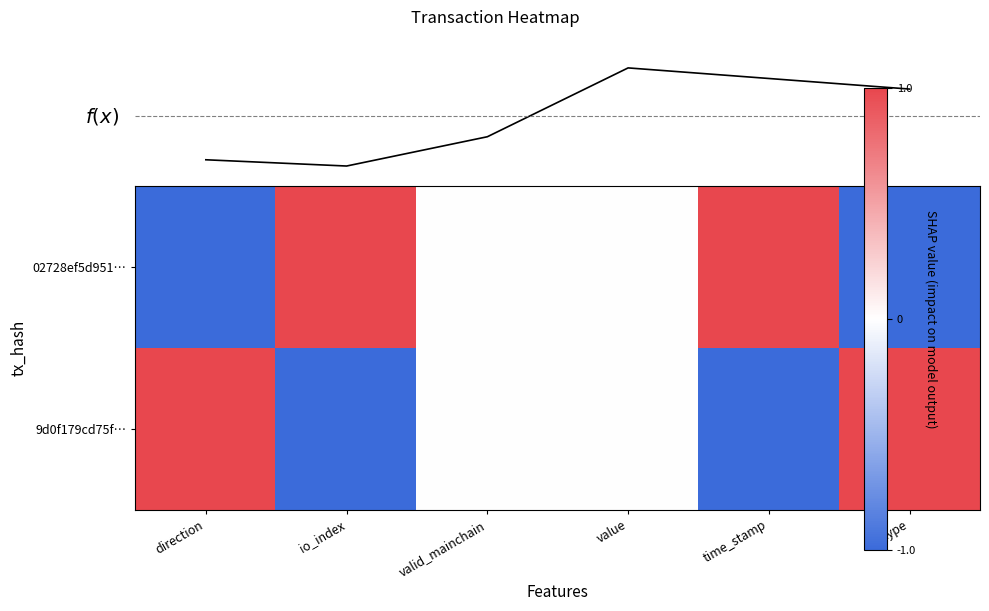

The 9d0f179cd75f… series shows -1.0 at value. True or false?

False